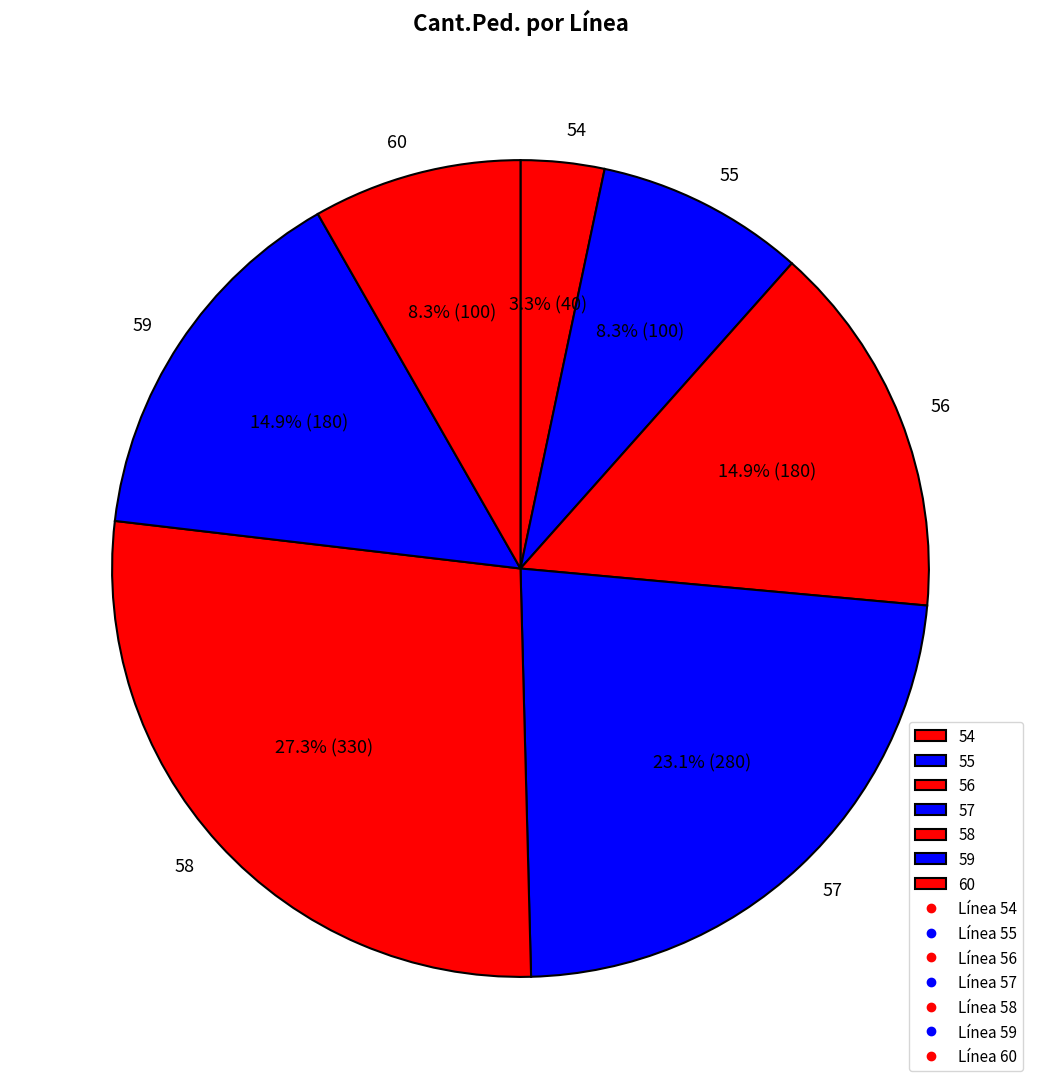

To the nearest percent, what portion does 60 represent?

8%